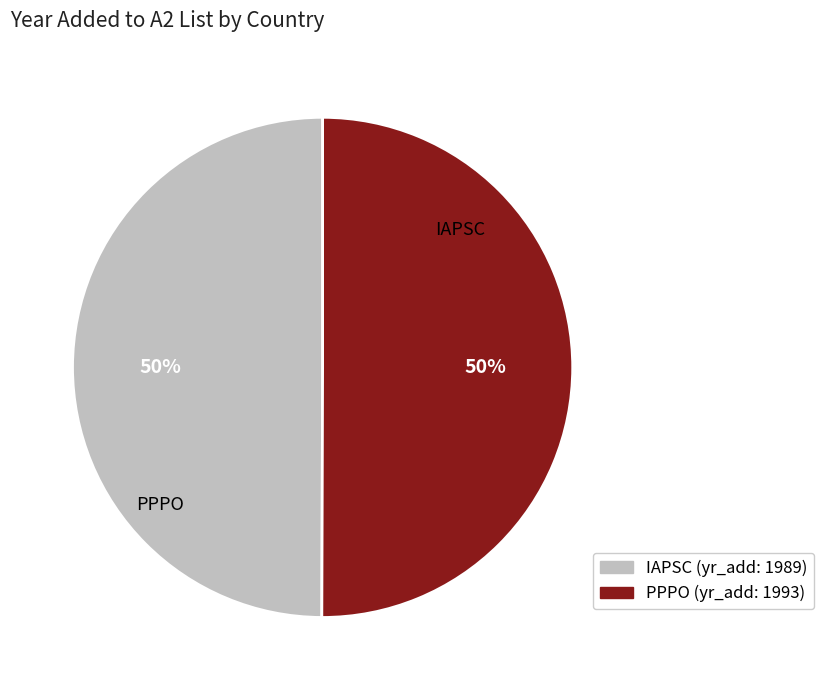

How many segments does this pie chart have?

2